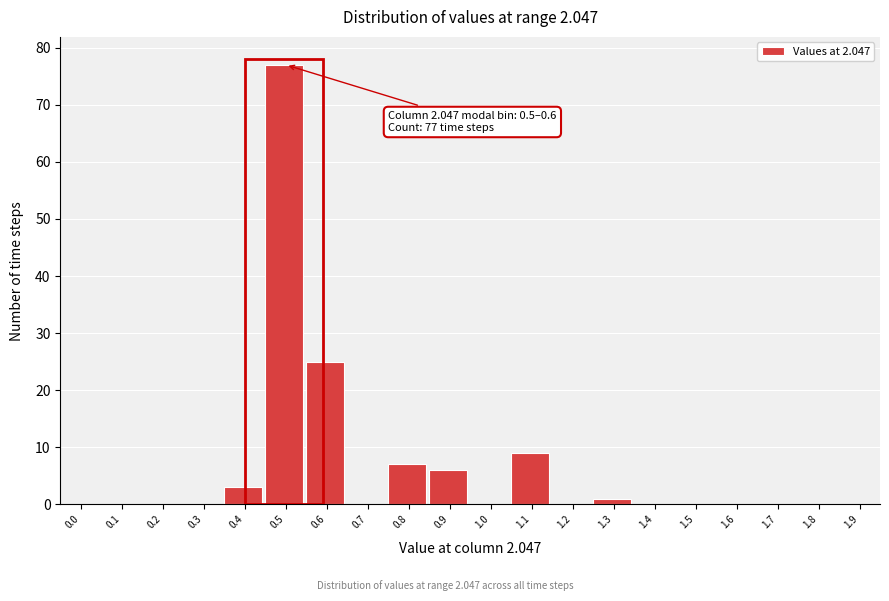

Reading left to right, extract all data points from this chart.

0.0=0	0.1=0	0.2=0	0.3=0	0.4=3	0.5=77	0.6=25	0.7=0	0.8=7	0.9=6	1.0=0	1.1=9	1.2=0	1.3=1	1.4=0	1.5=0	1.6=0	1.7=0	1.8=0	1.9=0